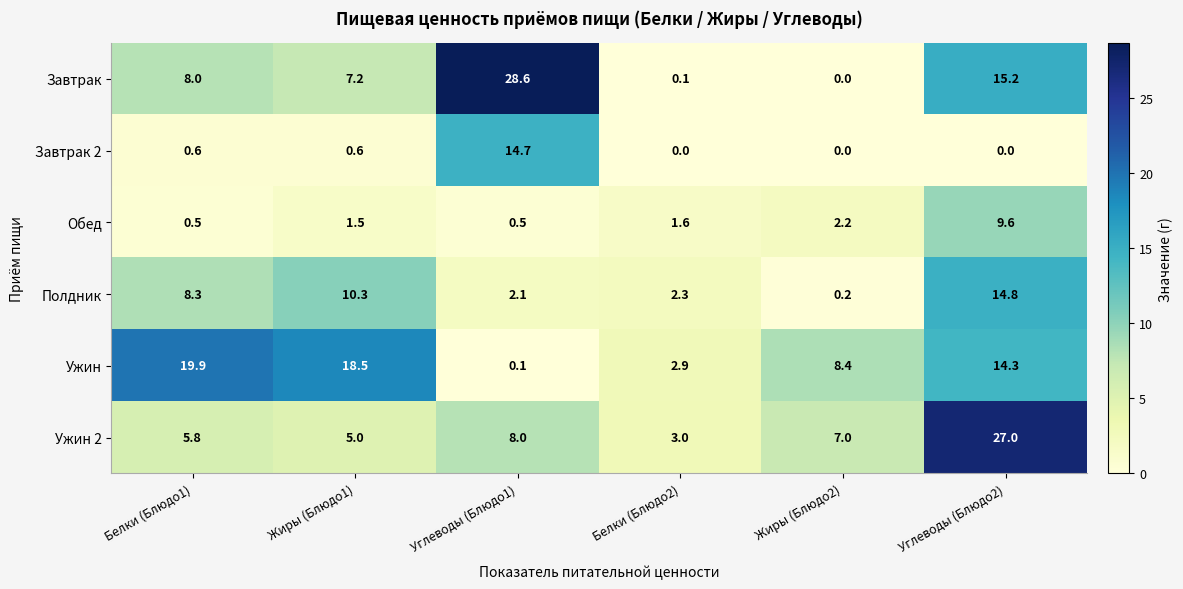

What is the difference between the Обед values at Углеводы (Блюдо1) and Белки (Блюдо2)?

1.1